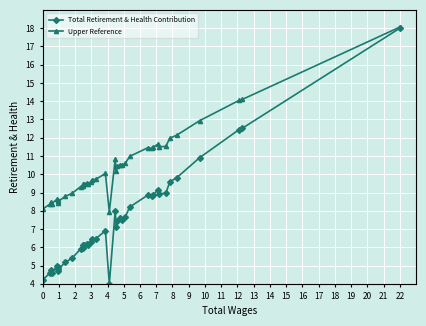

What is the smallest value displayed?

4.0